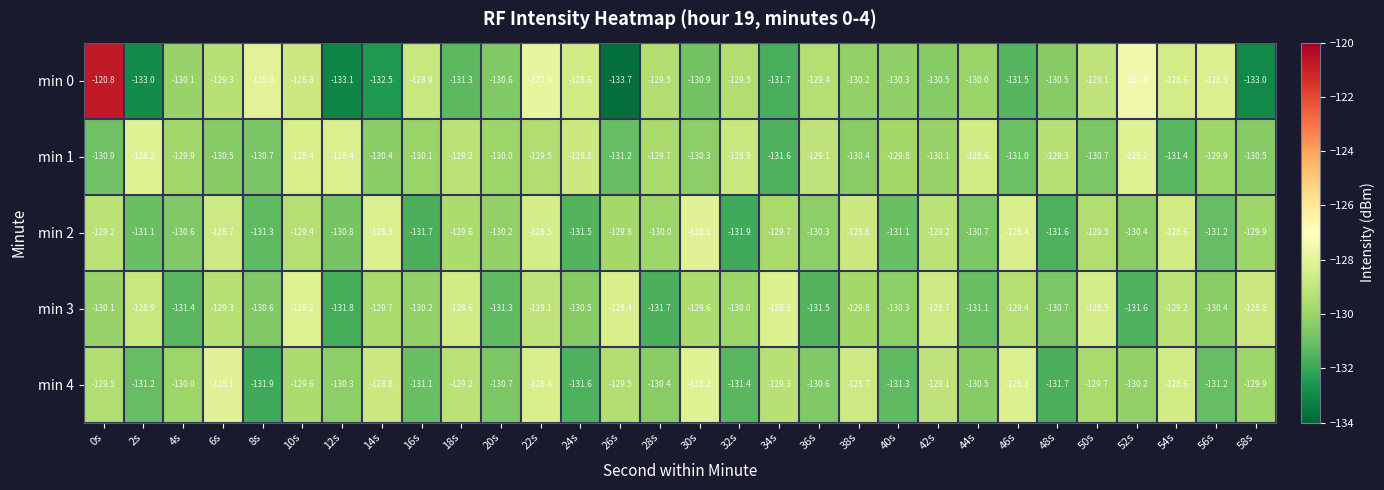

Rank the series at 20s from lowest to highest value.

min 3, min 4, min 0, min 2, min 1